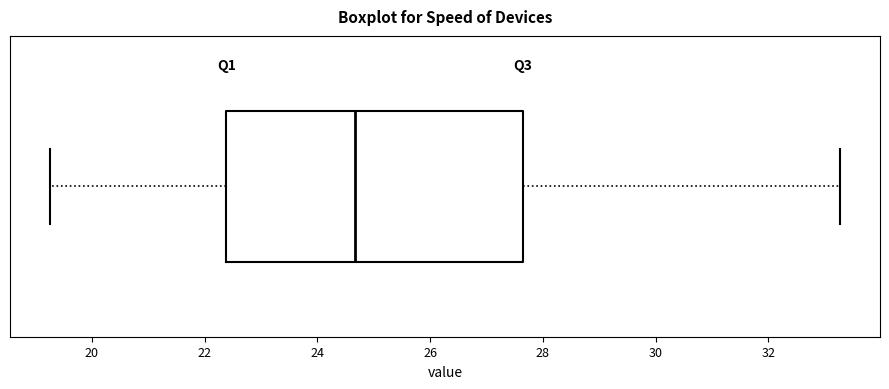

Read this box plot against the x-axis: the position of the median line, the range covered by the box, and the ends of both whiskers. The values are not printed on the chart, so give them approximately, as read against the axis.

median 24.6, box 22.4 to 27.6, whiskers 19.2 to 33.2